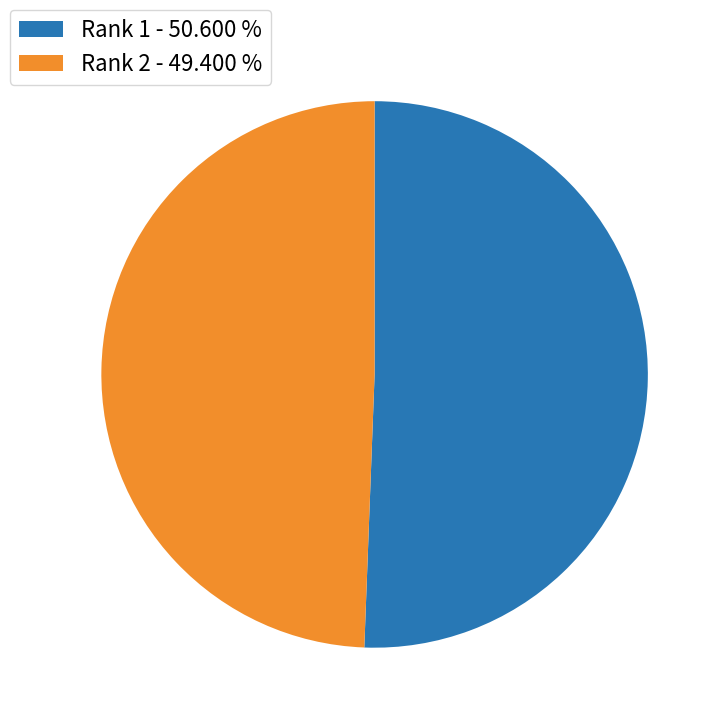

What is the largest slice in the pie chart?

Rank 1